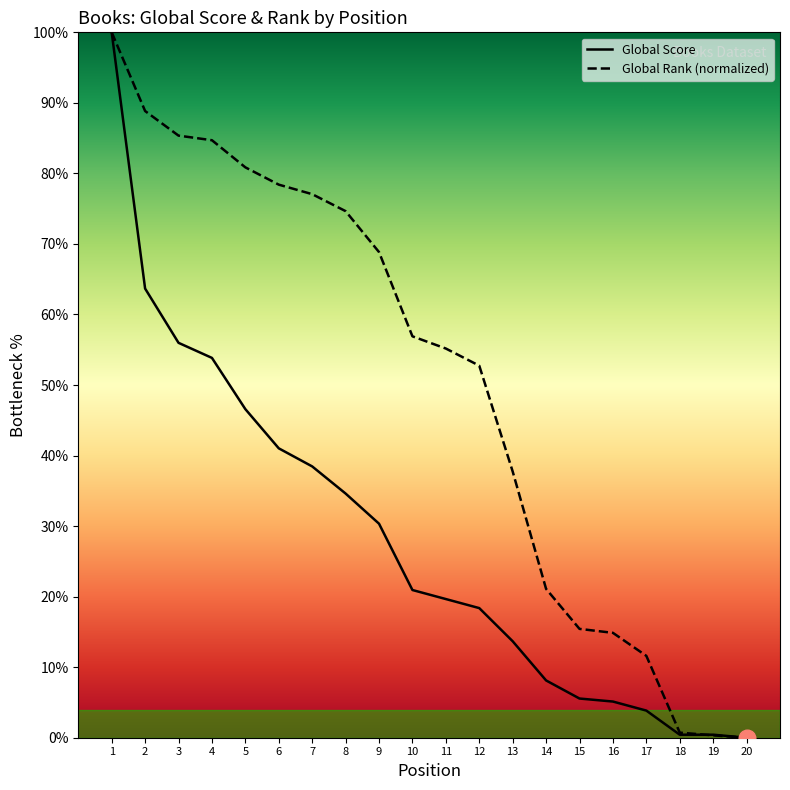

How many lines are shown in the chart?

2